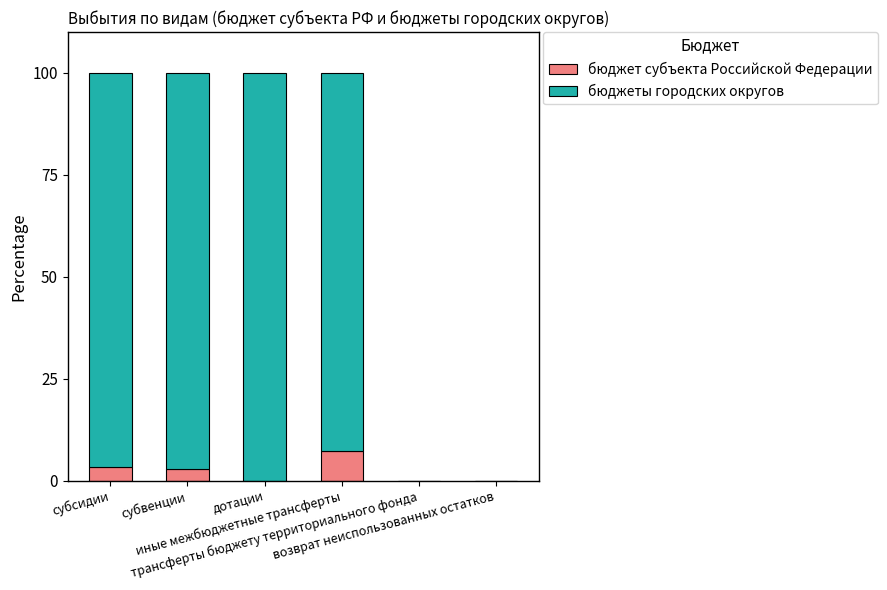

How many values in the бюджет субъекта Российской Федерации series exceed 2?

3